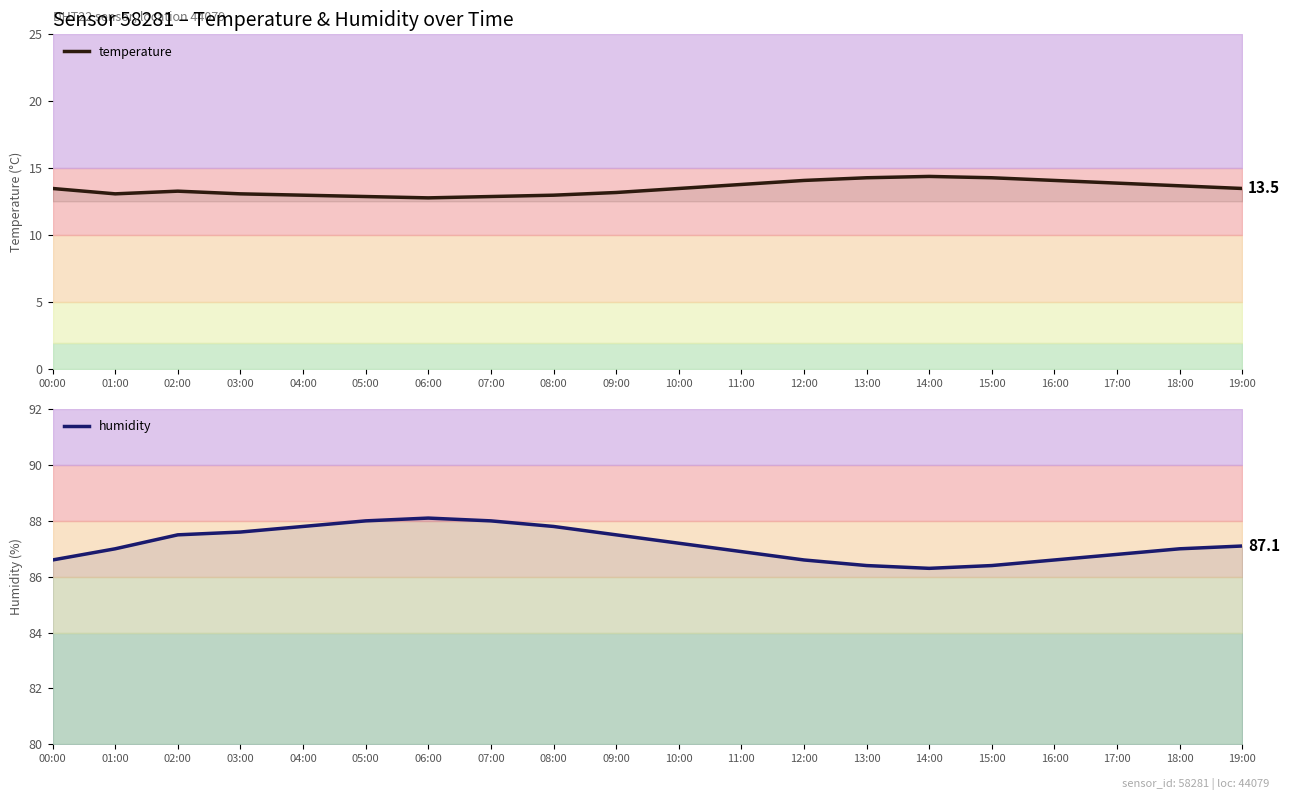

What is the difference between the humidity values at 10:00 and 14:00?

0.9